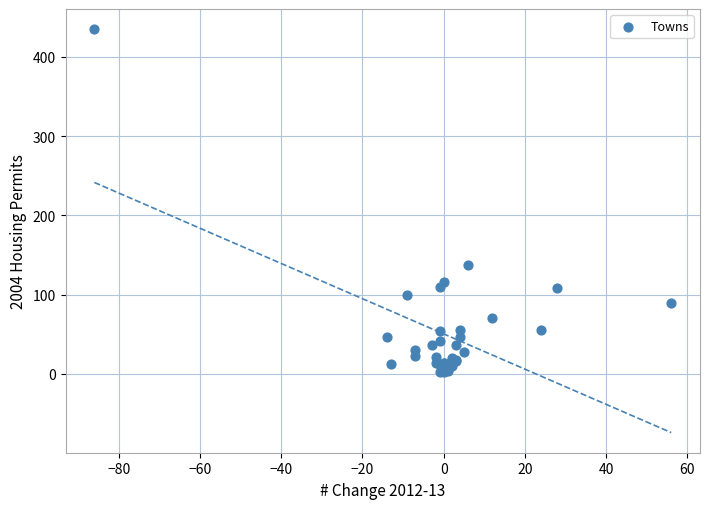

What Y value in the scatter plot is closest to 219?

137